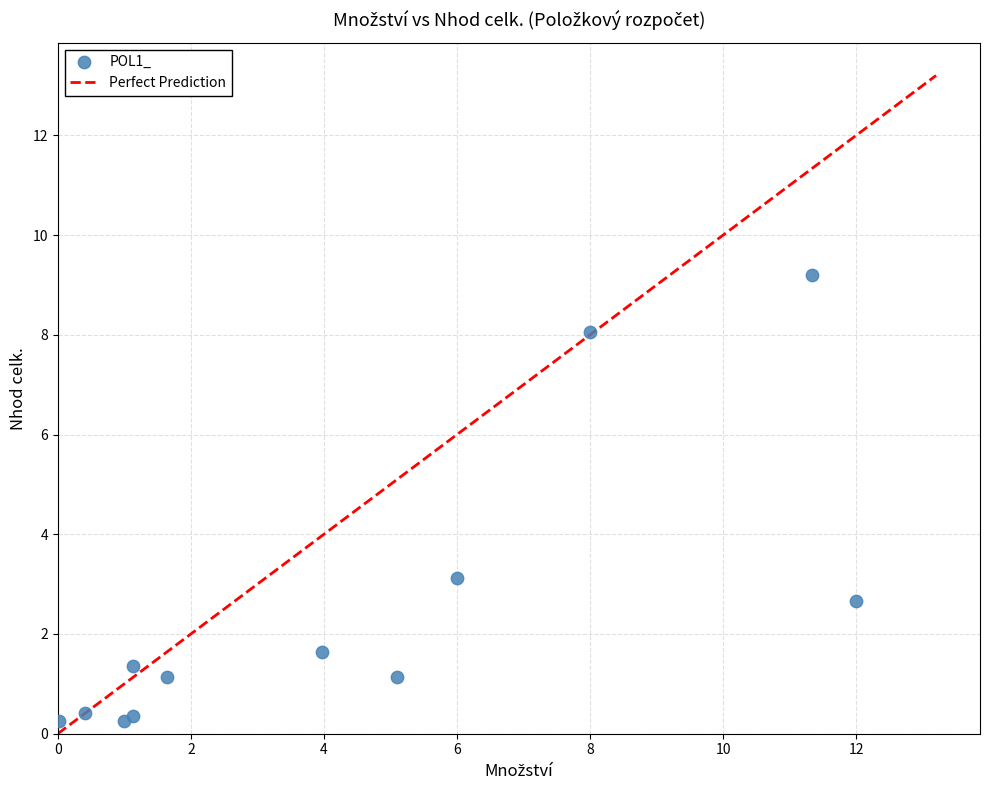

What Y value in the scatter plot is closest to 4?

3.1